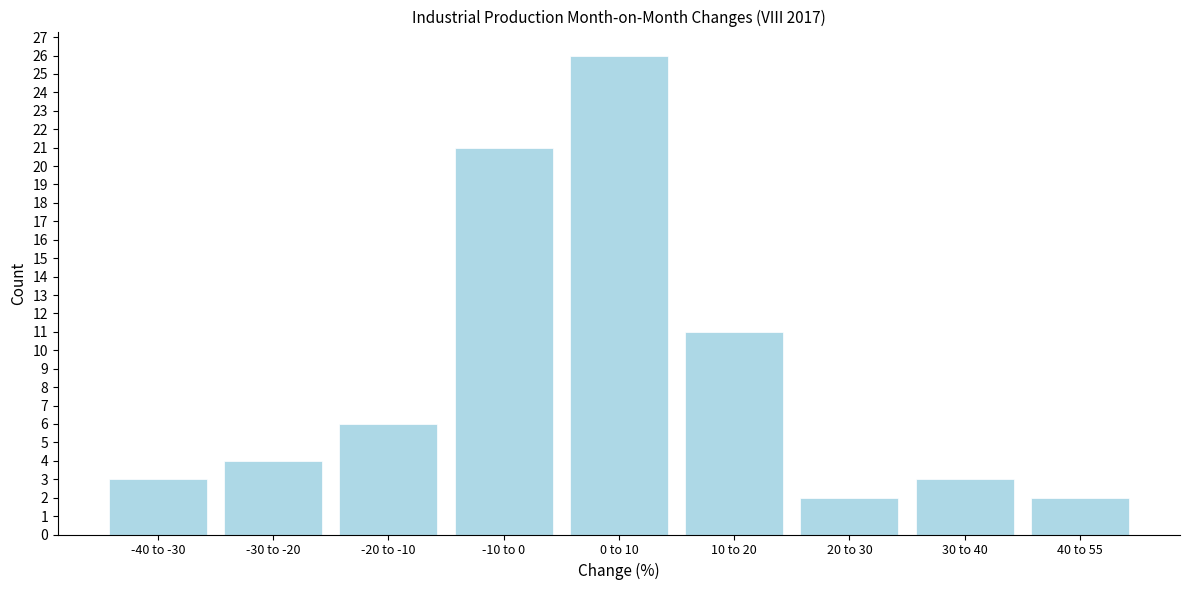

Reading right to left, extract all data points from this chart.

40 to 55=2	30 to 40=3	20 to 30=2	10 to 20=11	0 to 10=26	-10 to 0=21	-20 to -10=6	-30 to -20=4	-40 to -30=3